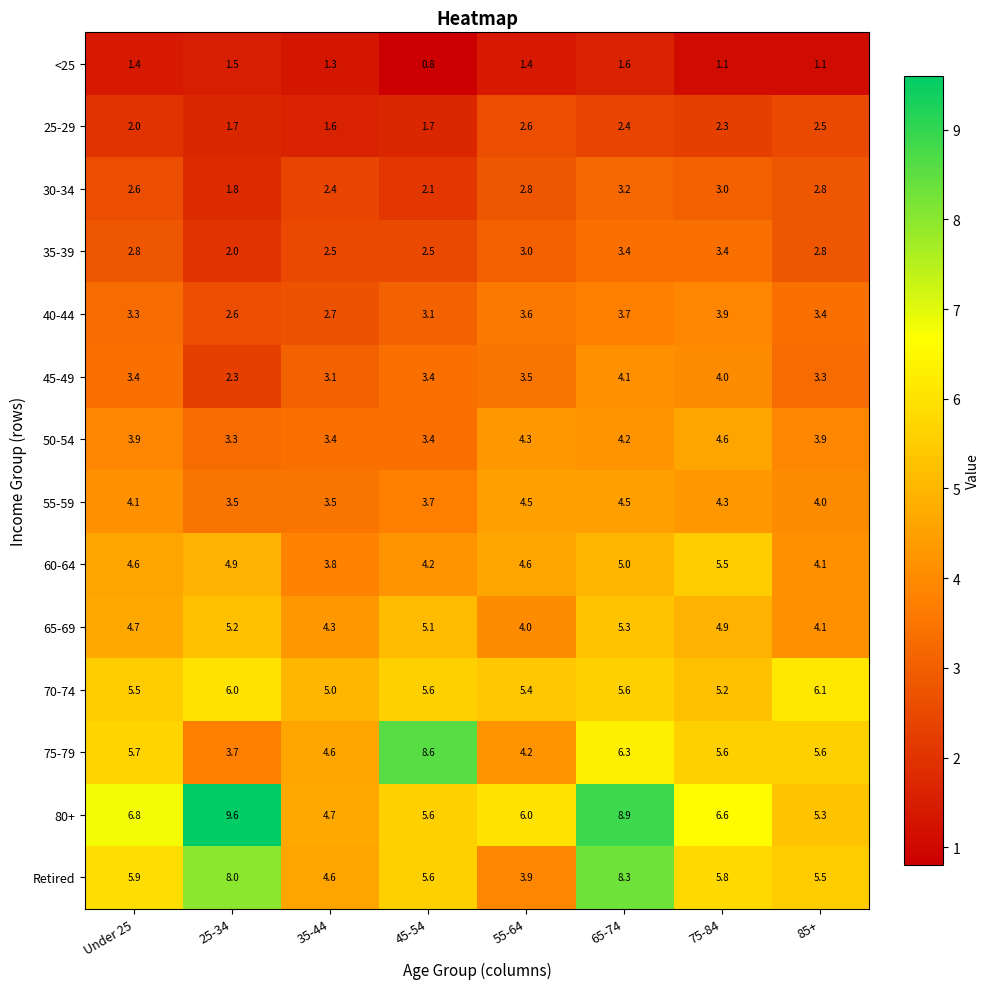

What is the difference between the highest and lowest values at 65-74?

7.3